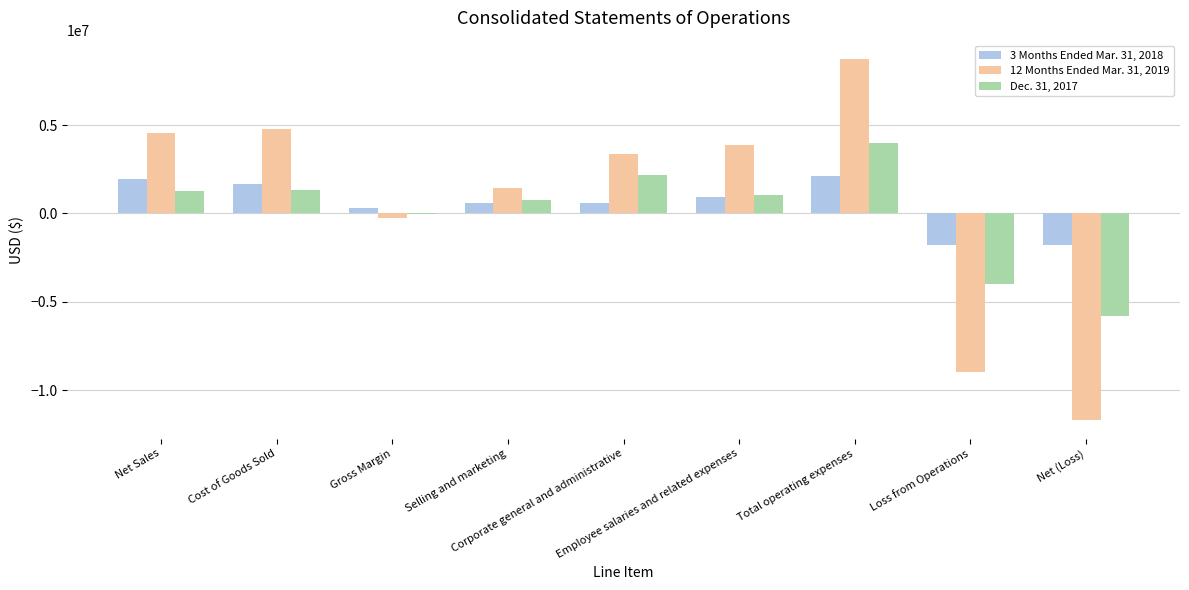

How many data points does each series have?

9